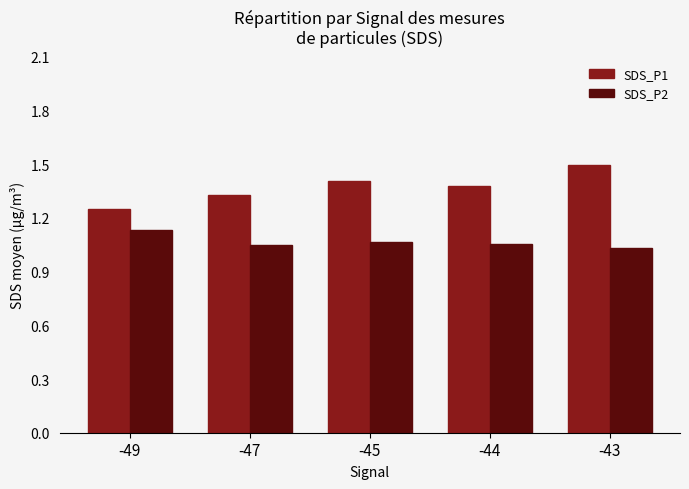

What is the difference between the SDS_P1 values at -43 and -45?

0.1